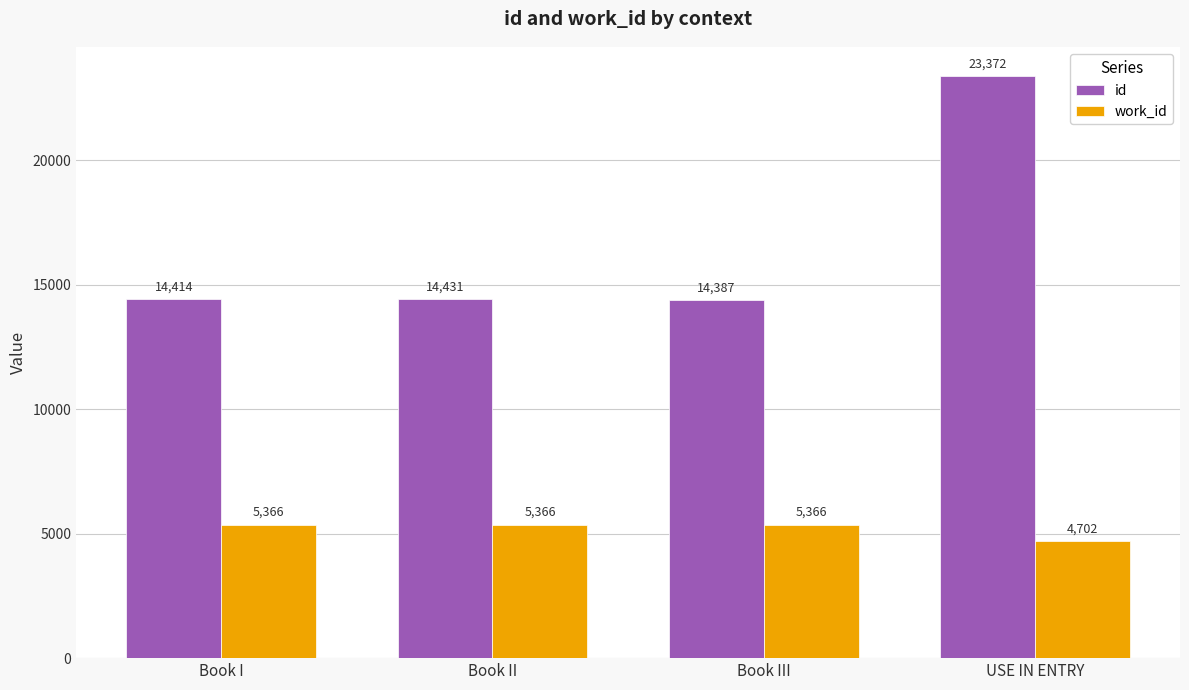

What is the sum of the work_id values at USE IN ENTRY and Book III?

10068.0